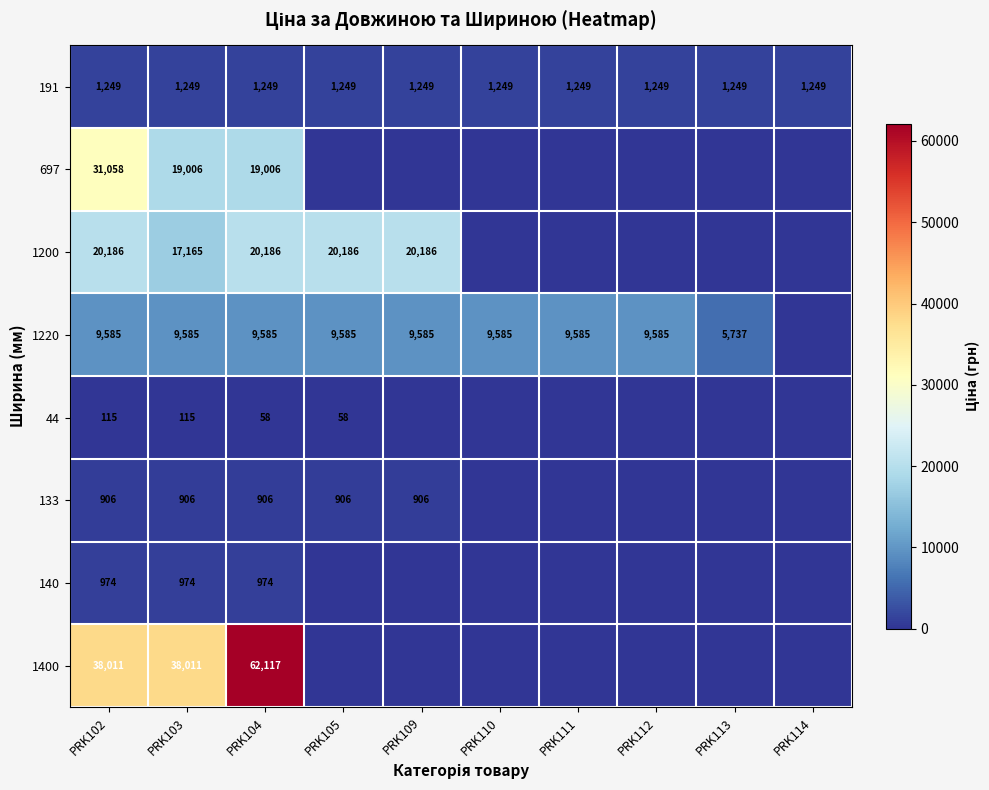

Read the 191 value at PRK102.

1249